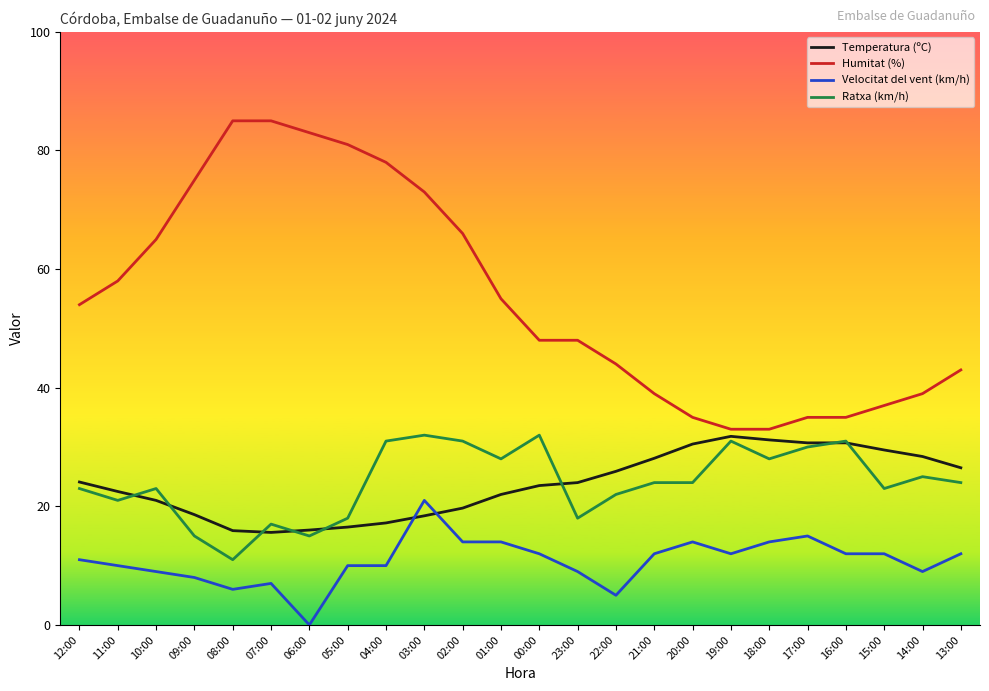

Which series has the widest spread of values?

Humitat (%)